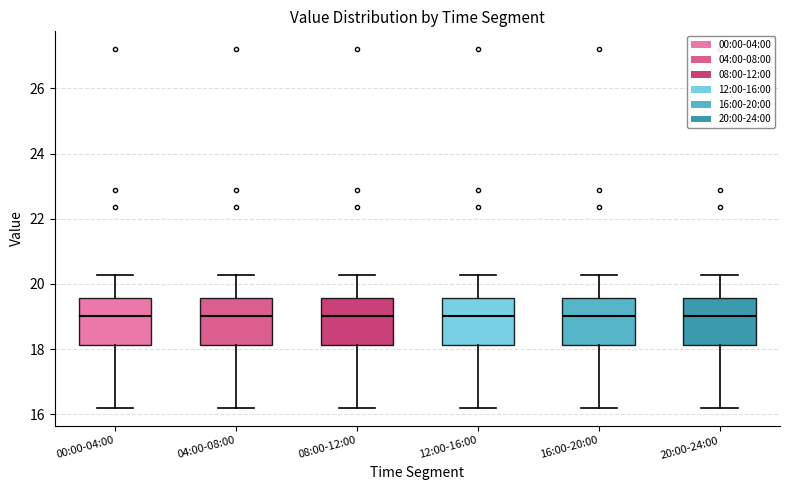

Reading left to right, transcribe this box plot: for each box, give where its median line is, the range the box spans, and where its two whiskers end, as read against the y-axis. The values are not printed on the chart, so give them approximately, as read against the axis.

00:00-04:00: median 19.0, box 18.2 to 19.6, whiskers 16.2 to 20.2
04:00-08:00: median 19.0, box 18.2 to 19.6, whiskers 16.2 to 20.2
08:00-12:00: median 19.0, box 18.2 to 19.6, whiskers 16.2 to 20.2
12:00-16:00: median 19.0, box 18.2 to 19.6, whiskers 16.2 to 20.2
16:00-20:00: median 19.0, box 18.2 to 19.6, whiskers 16.2 to 20.2
20:00-24:00: median 19.0, box 18.2 to 19.6, whiskers 16.2 to 20.2